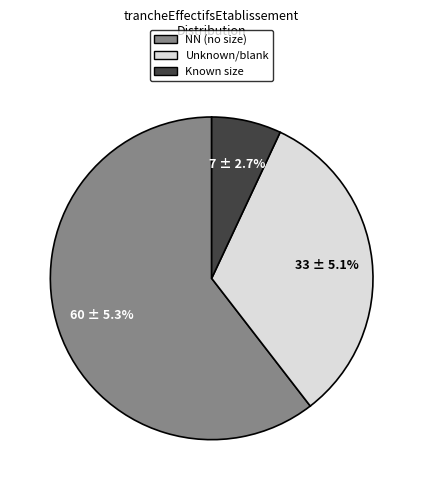

Which slice is the largest?

NN